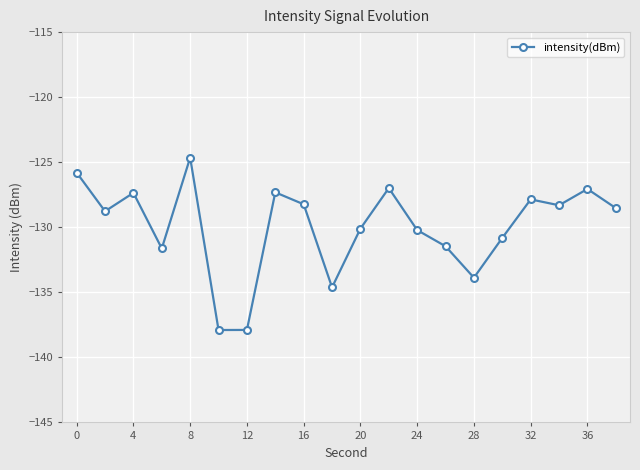

What is the difference between the maximum and second lowest values?

13.2